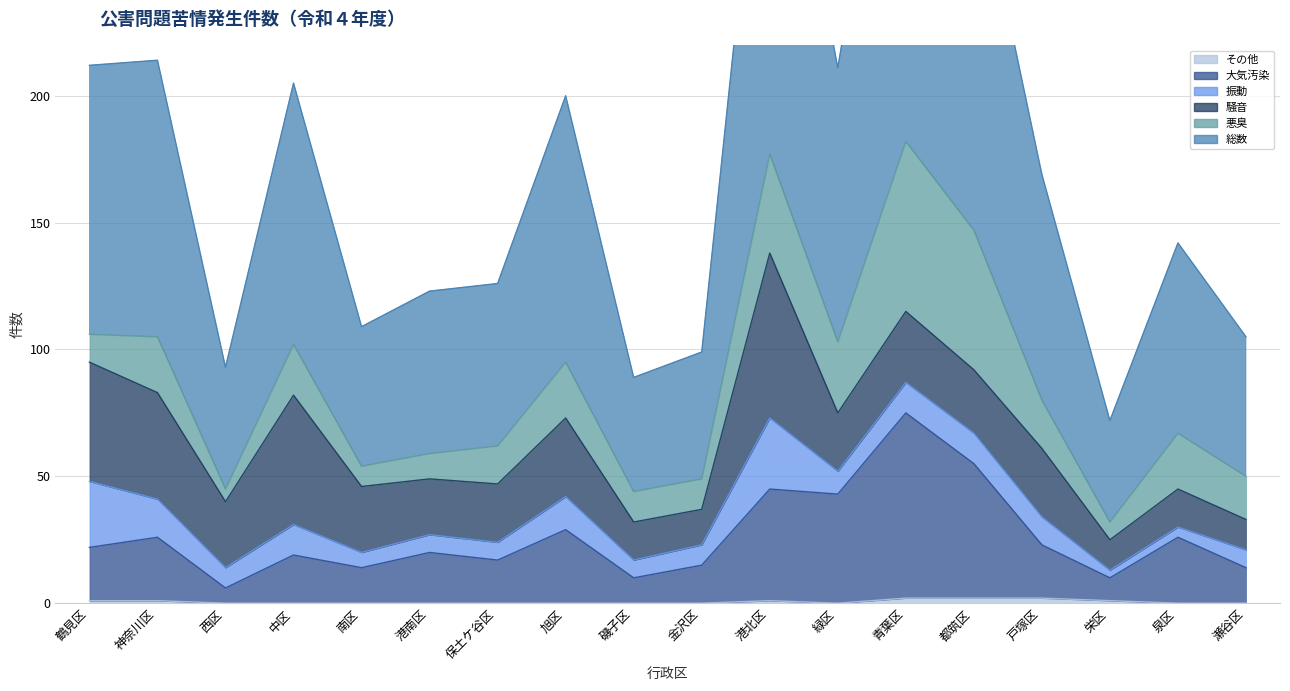

What position from the right is 旭区?

11